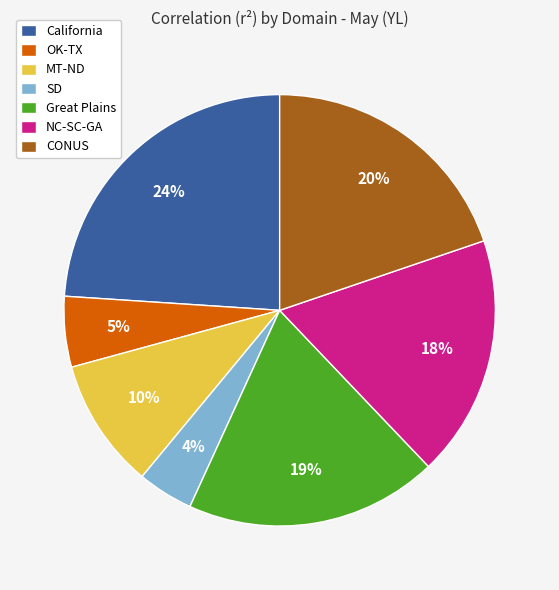

What is the smallest slice in the pie chart?

SD